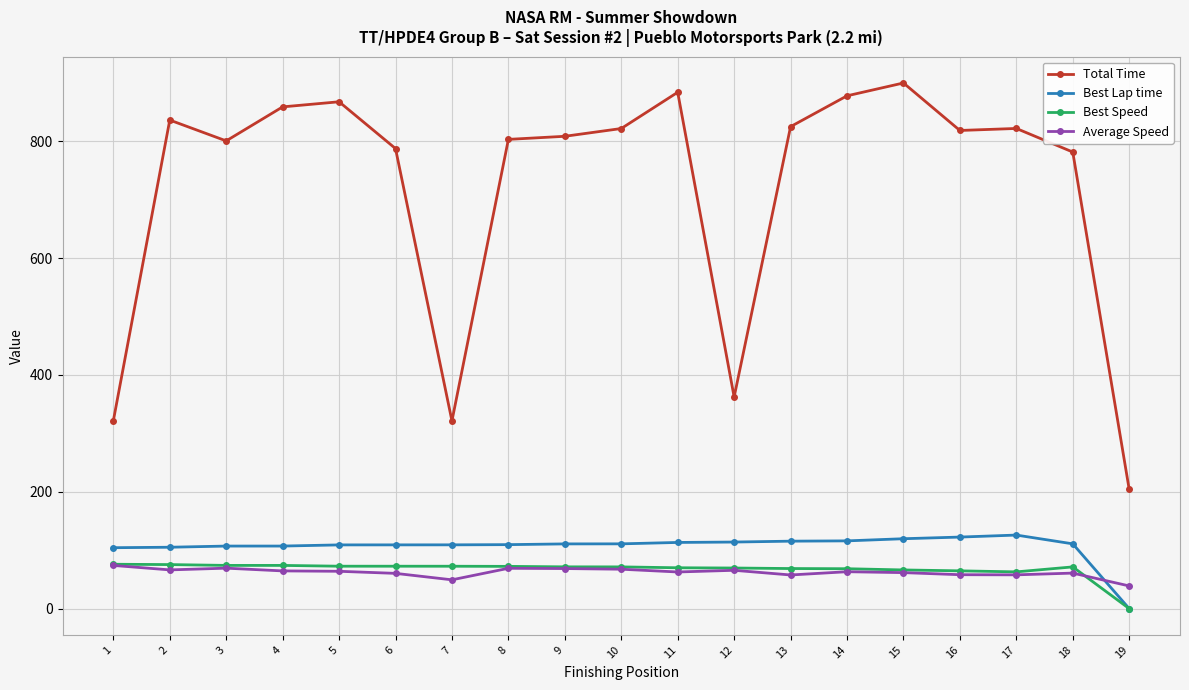

How many distinct data groups are displayed?

4